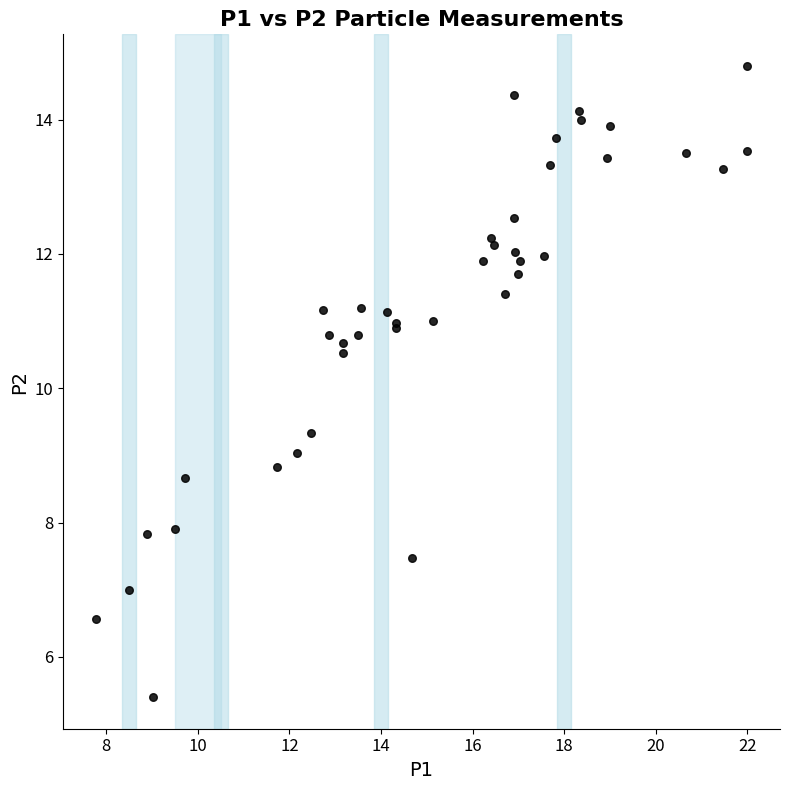

What Y value in the scatter plot is closest to 10?

10.5